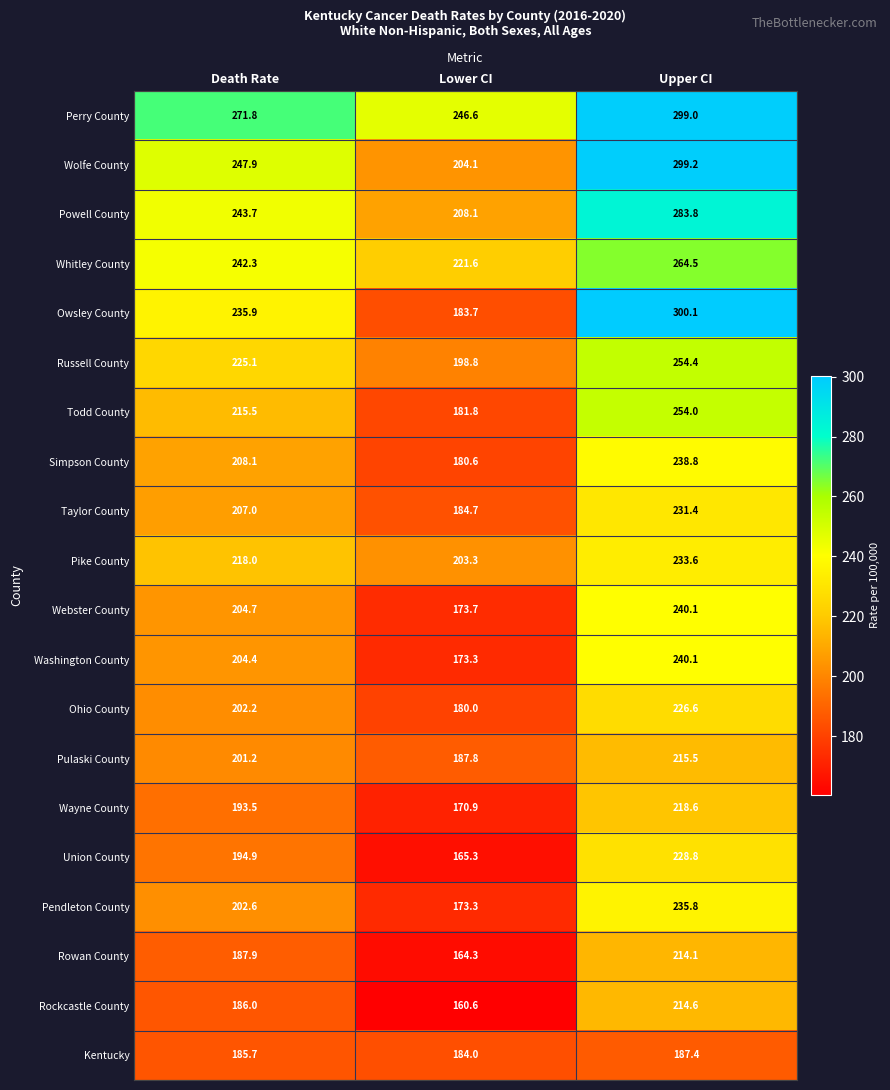

Where is Taylor County nearest to the value 208?

Death Rate